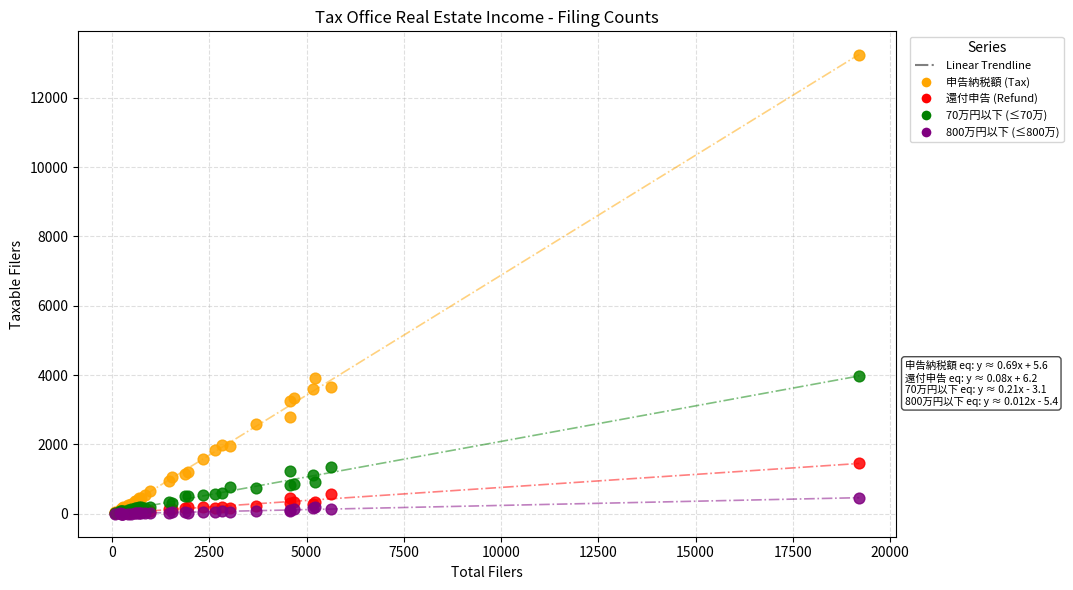

Which series reaches the maximum Y coordinate?

申告納税額 (Tax)